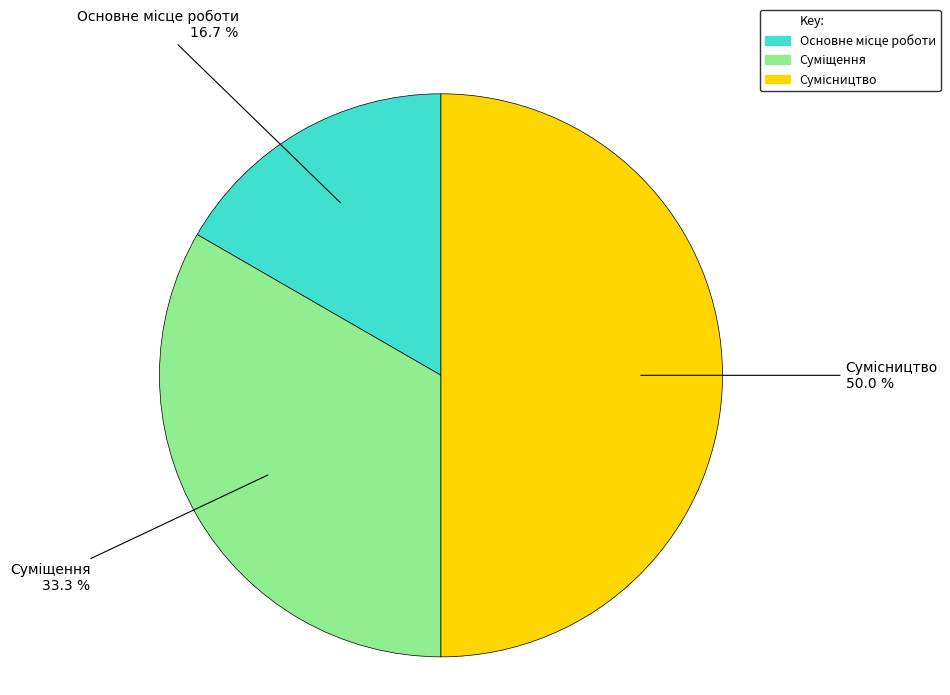

How many slices are in this pie chart?

3